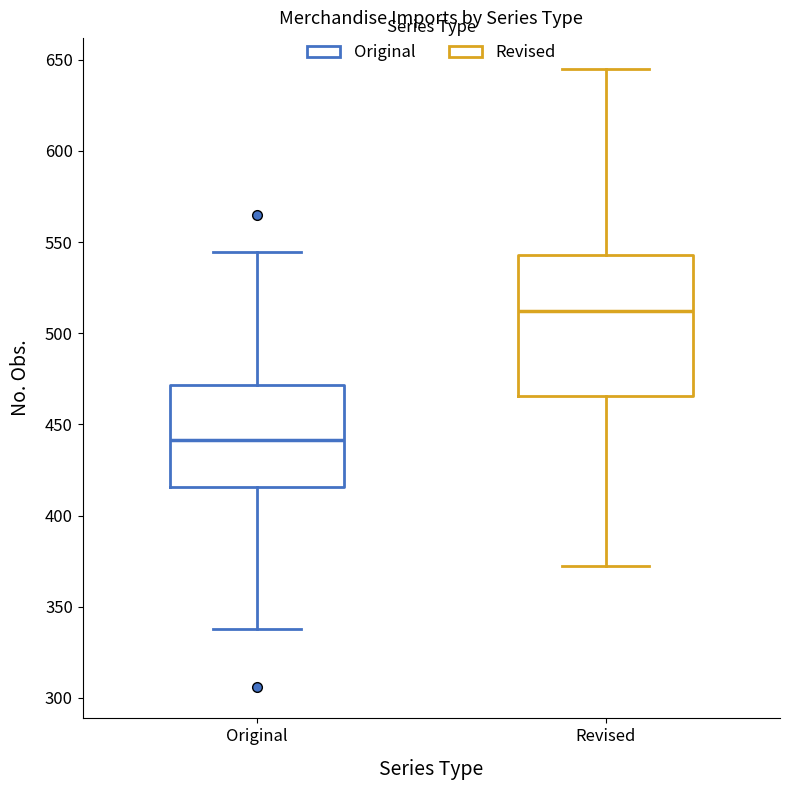

Comparing the boxes themselves (not the whiskers), which one is the tallest?

Revised